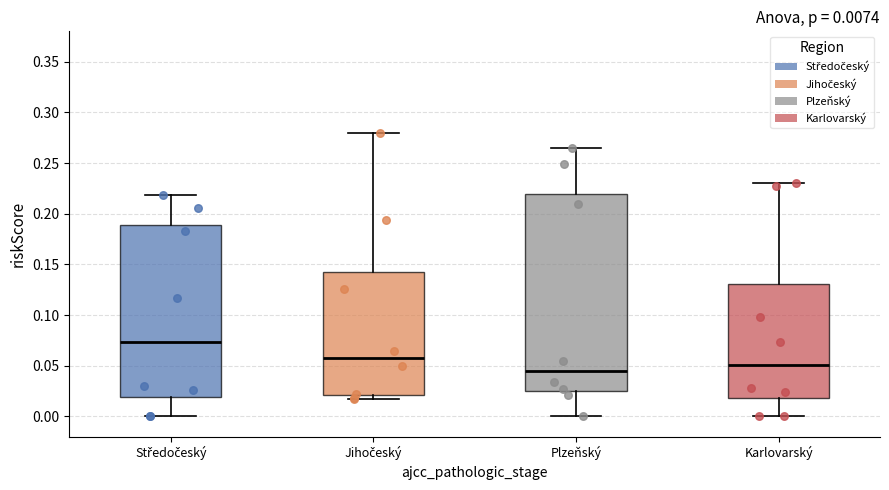

Which box is the tallest, from its lower edge to its upper edge?

Plzeňský